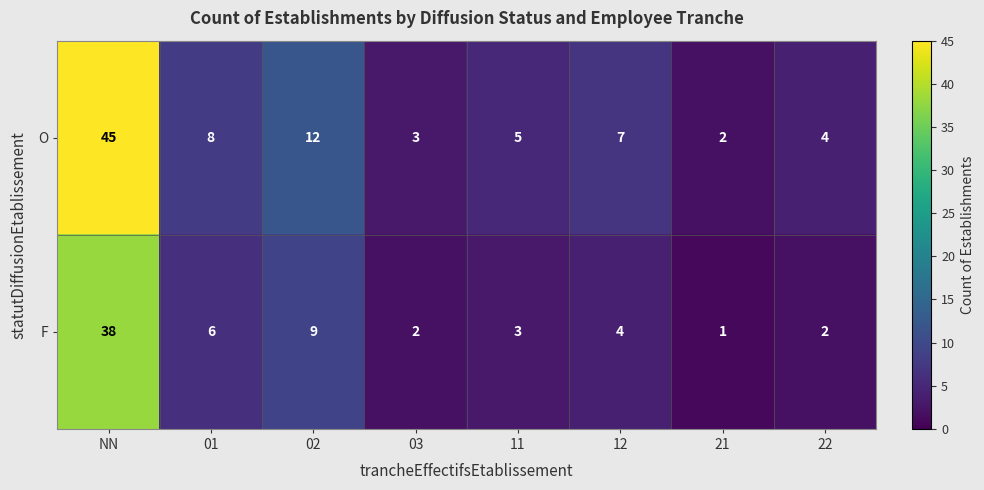

Which category has the highest value across all series?

NN